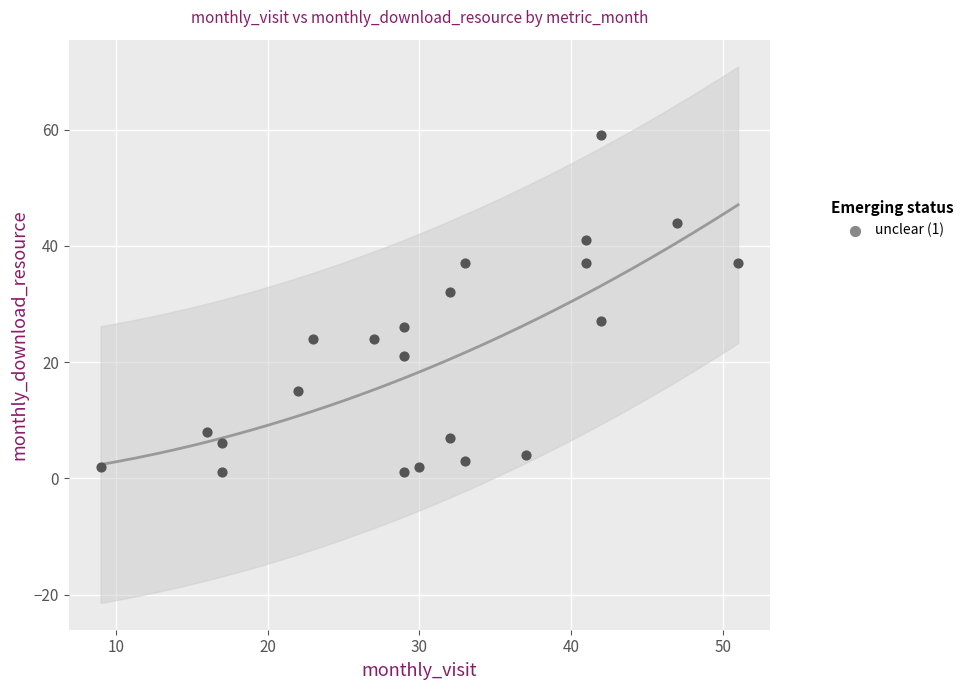

What is the range of X values (max minus min)?

42